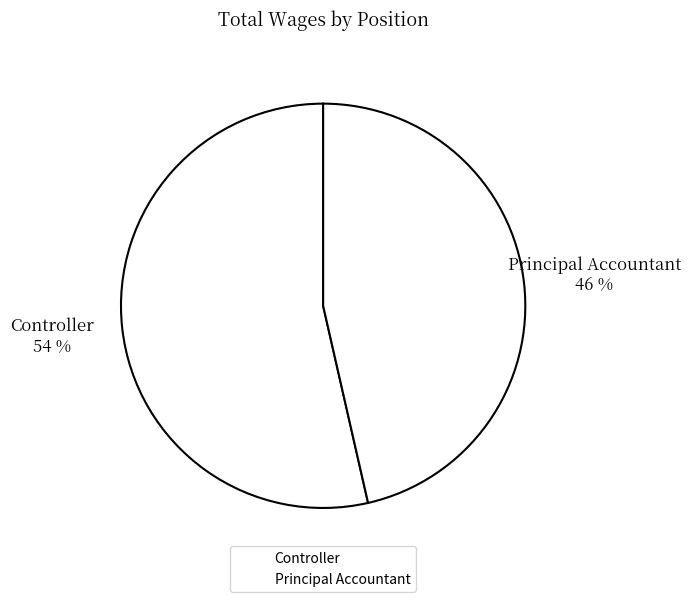

What is the ratio of the value at Controller to the value at Principal Accountant?

1.2